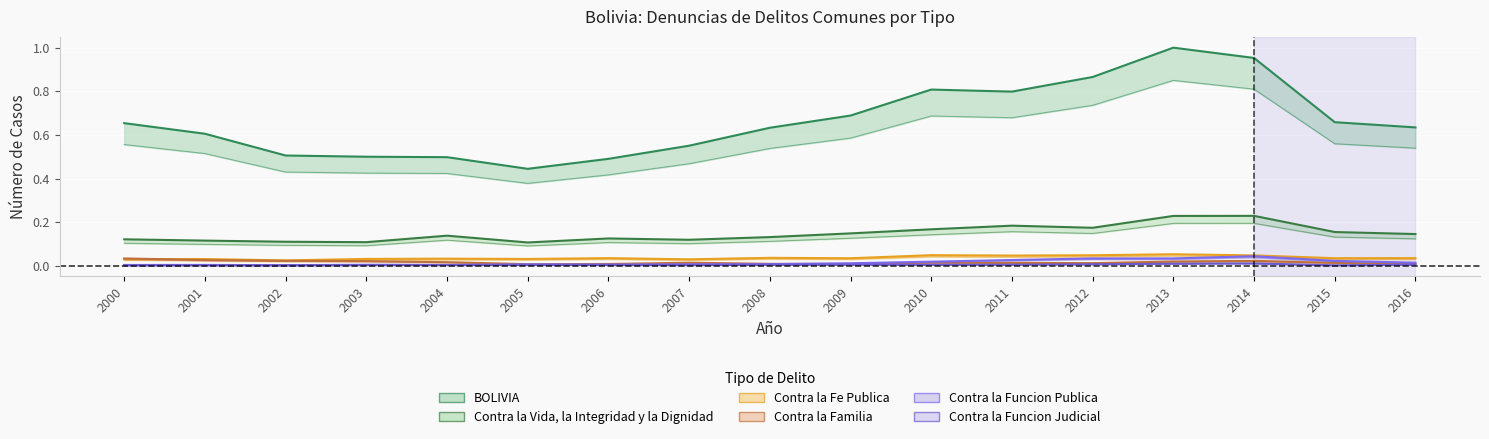

At which category is the sum across all series the highest?

2013